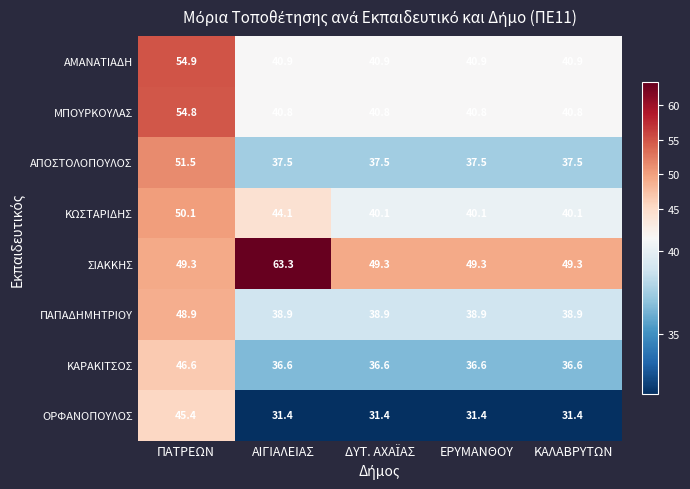

At ΑΙΓΙΑΛΕΙΑΣ, list the series in order from largest to smallest.

ΣΙΑΚΚΗΣ, ΚΩΣΤΑΡΙΔΗΣ, ΑΜΑΝΑΤΙΑΔΗ, ΜΠΟΥΡΚΟΥΛΑΣ, ΠΑΠΑΔΗΜΗΤΡΙΟΥ, ΑΠΟΣΤΟΛΟΠΟΥΛΟΣ, ΚΑΡΑΚΙΤΣΟΣ, ΟΡΦΑΝΟΠΟΥΛΟΣ